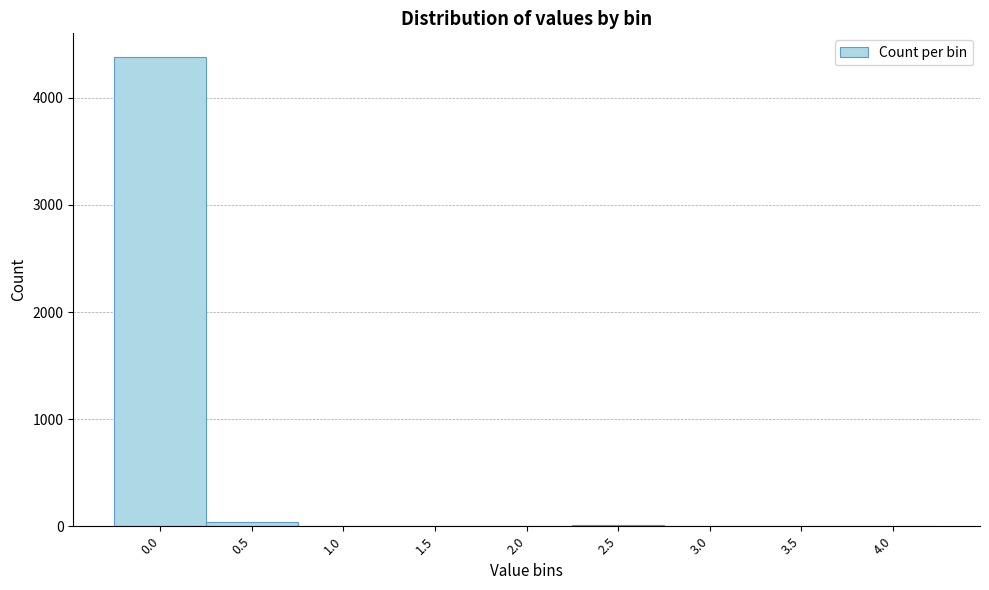

What is the sum of all values?

4464